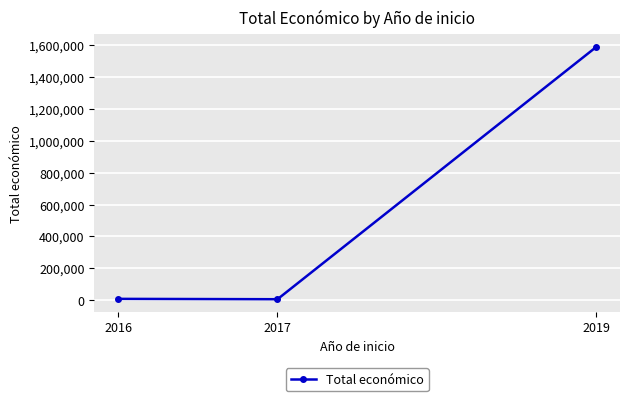

Between 2016 and 2019, which is larger?

2019